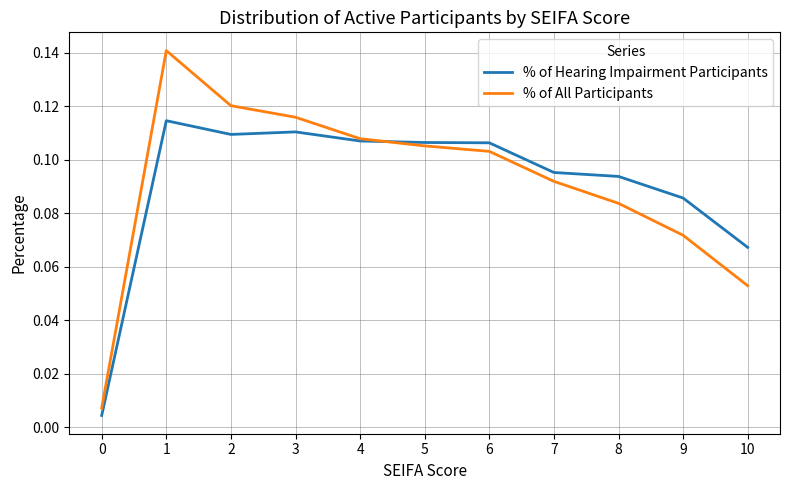

At 1, list the series in order from smallest to largest.

% of Hearing Impairment Participants, % of All Participants